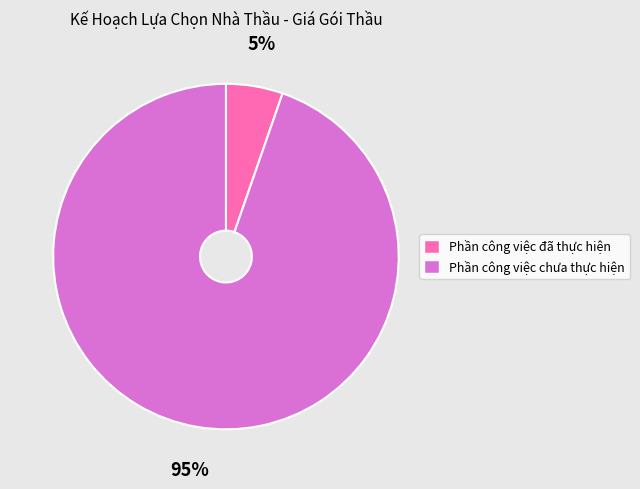

Do Phần công việc chưa thực hiện and Phần công việc đã thực hiện together represent more than half of the pie?

Yes